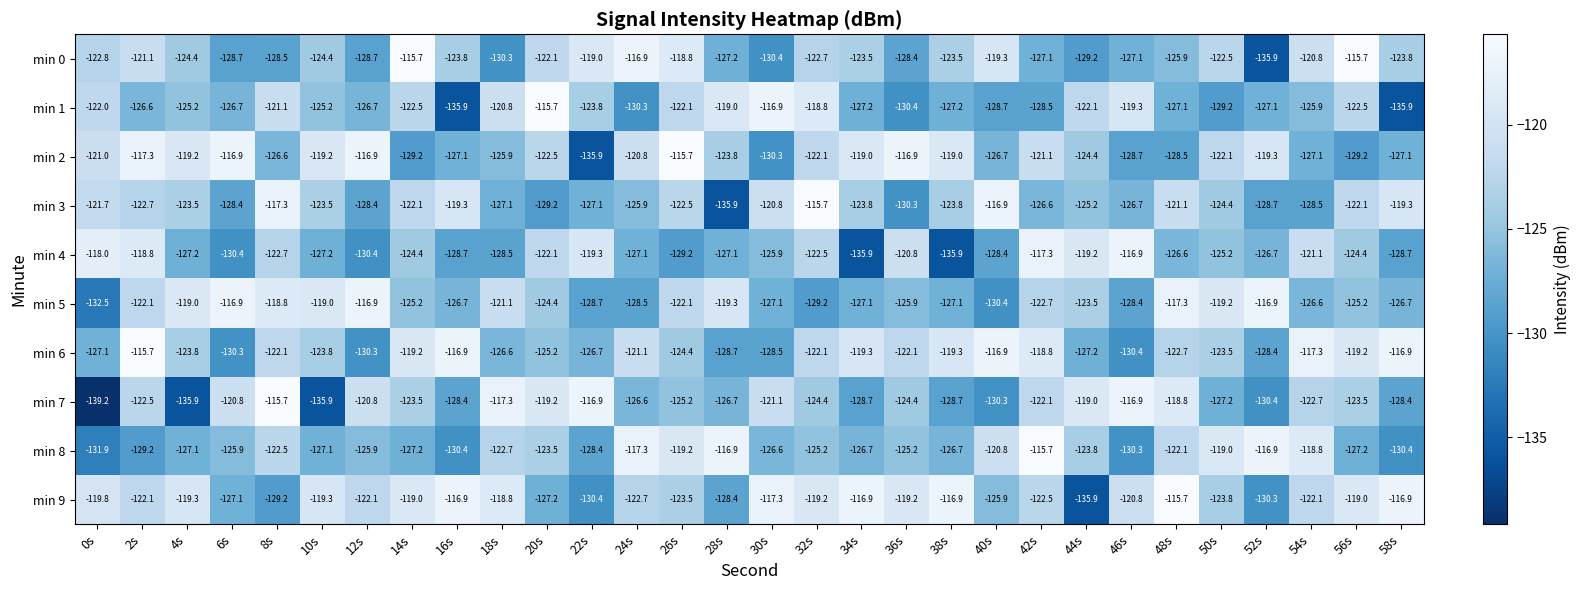

Which series has the widest spread of values?

min 7